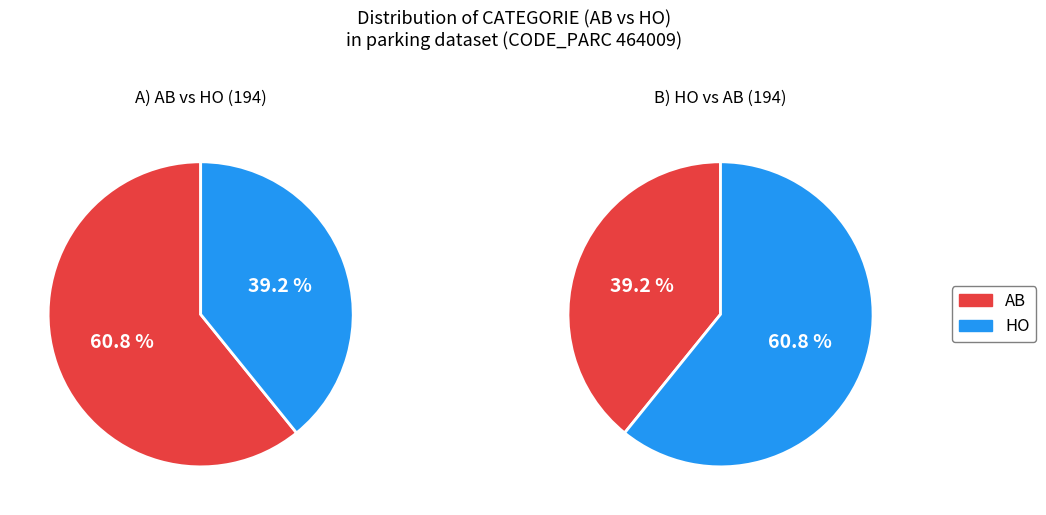

What is the majority slice?

AB